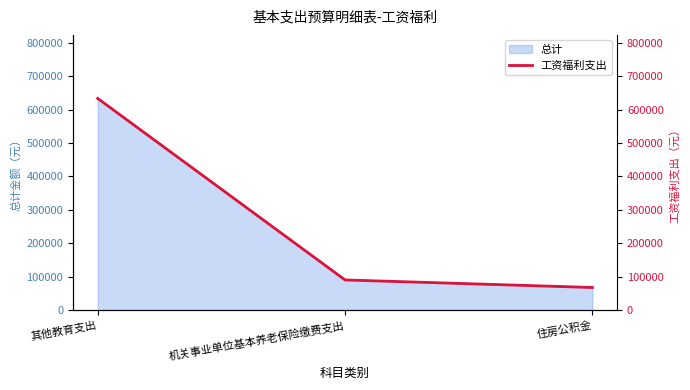

List the labels in order of value, smallest first.

住房公积金, 机关事业单位基本养老保险缴费支出, 其他教育支出